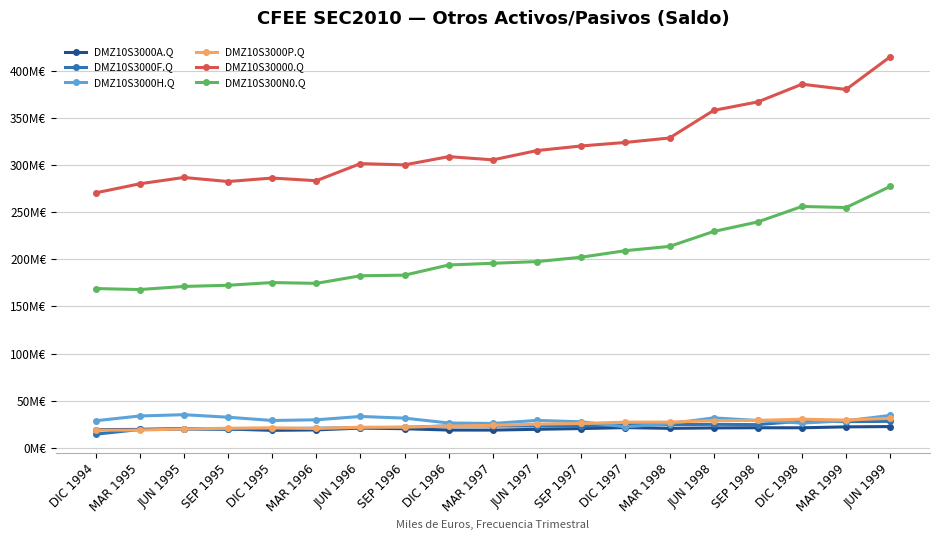

What are all the series names shown in the legend?

DMZ10S3000A.Q, DMZ10S3000F.Q, DMZ10S3000H.Q, DMZ10S3000P.Q, DMZ10S30000.Q, DMZ10S300N0.Q